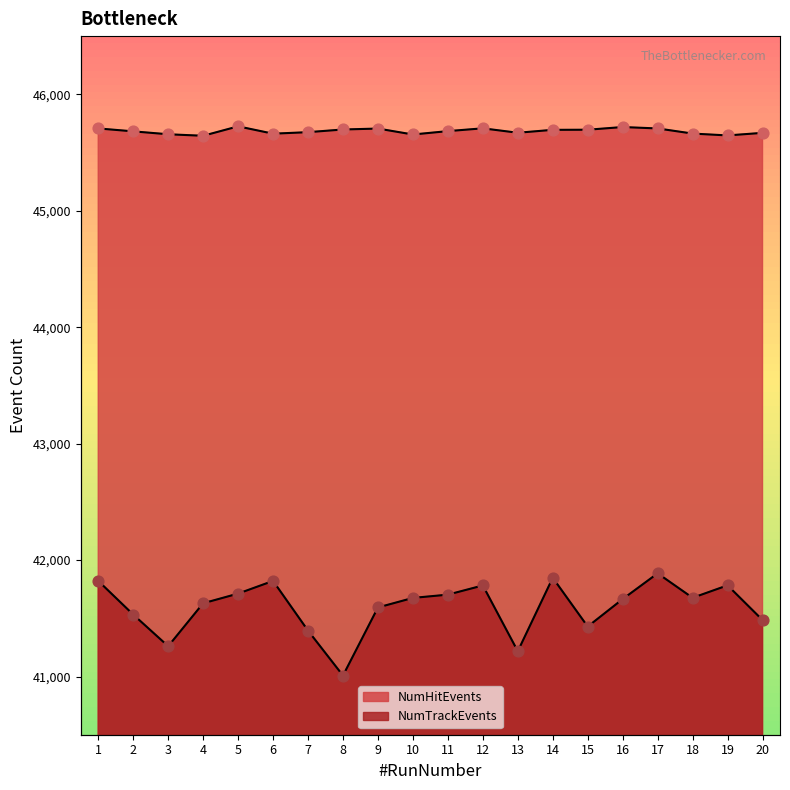

What is the total value across all series at 16?

87384